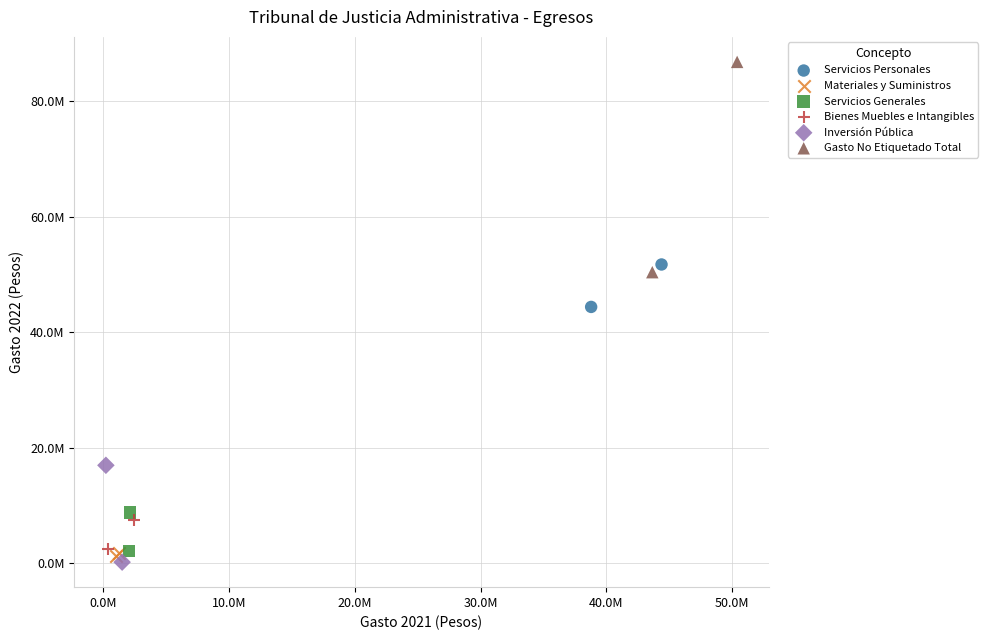

Which series has the widest spread of Y values?

Gasto No Etiquetado Total